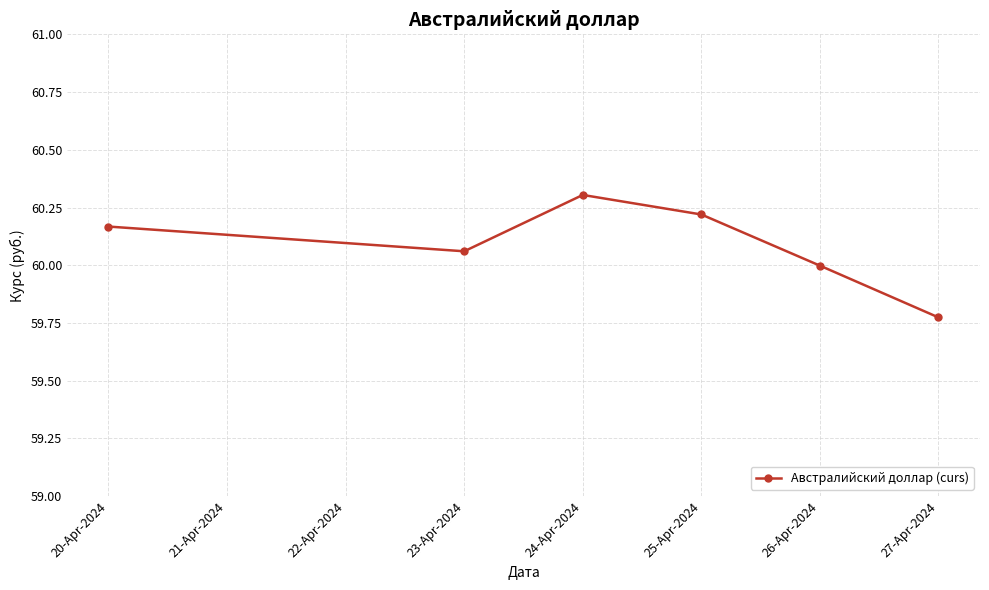

The value at 24-Apr-2024 is 60.3. True or false?

True